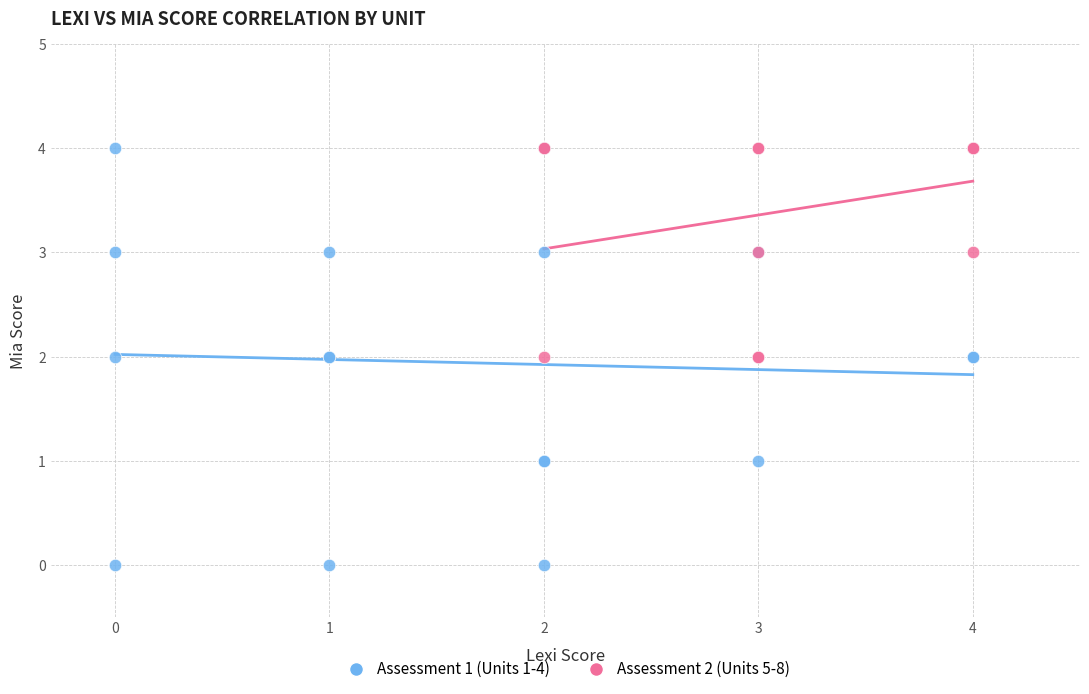

What are all the series names shown in the legend?

Assessment 1 (Units 1-4), Assessment 2 (Units 5-8)